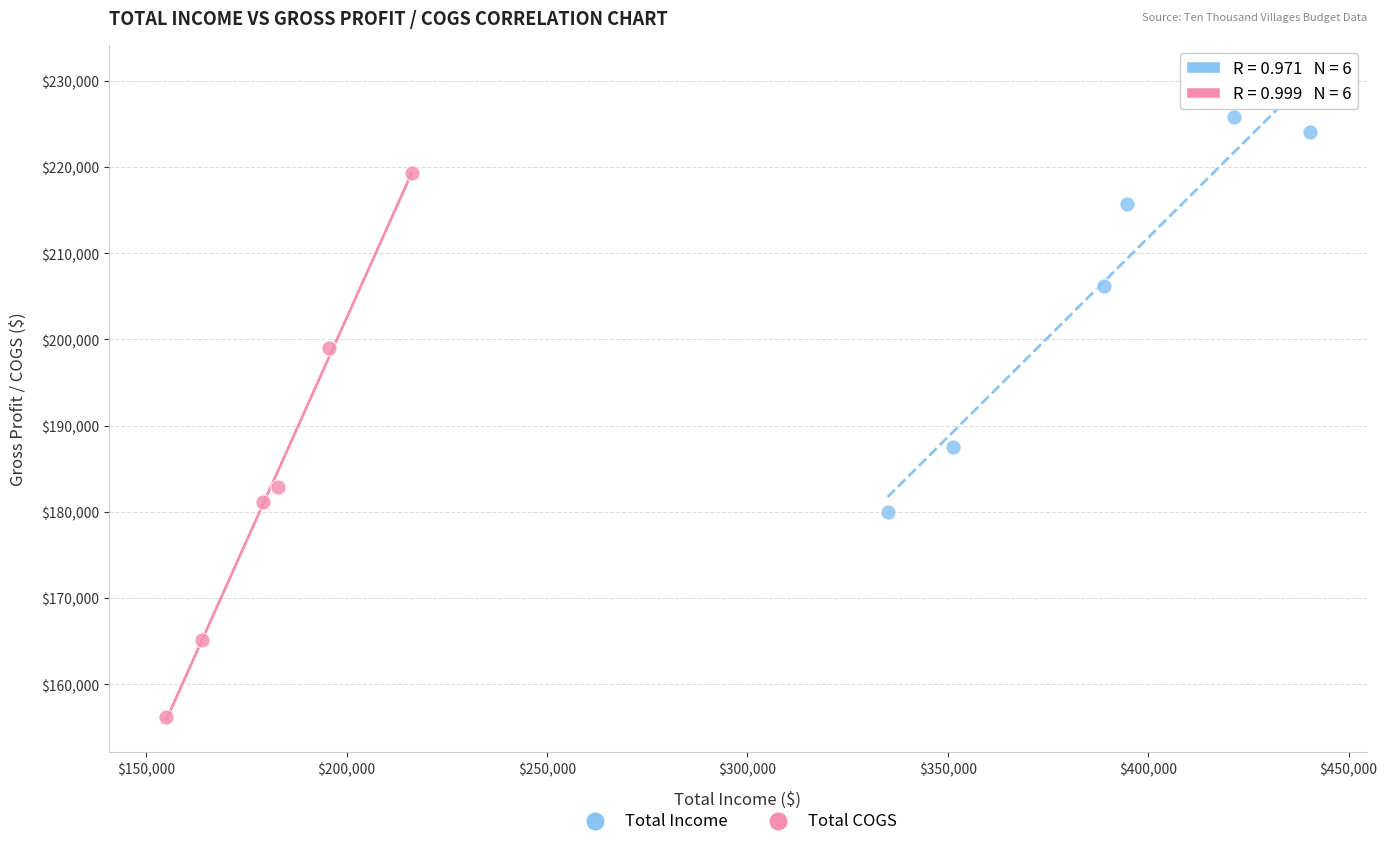

Which series has the widest spread of Y values?

Total COGS